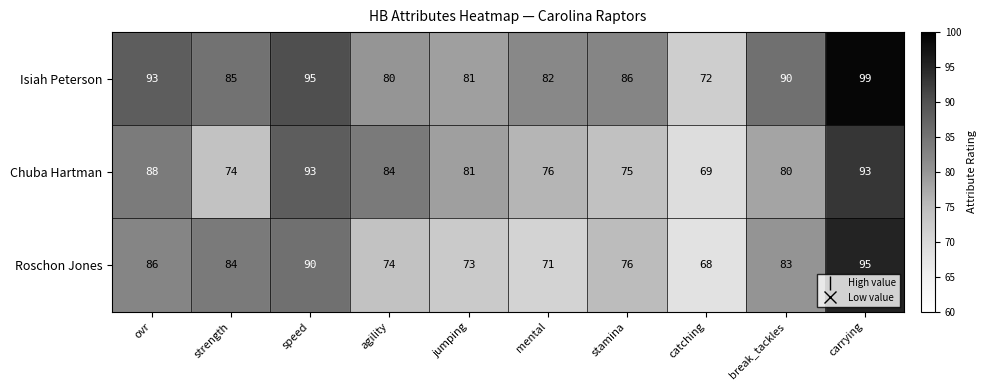

What is the greatest value displayed?

99